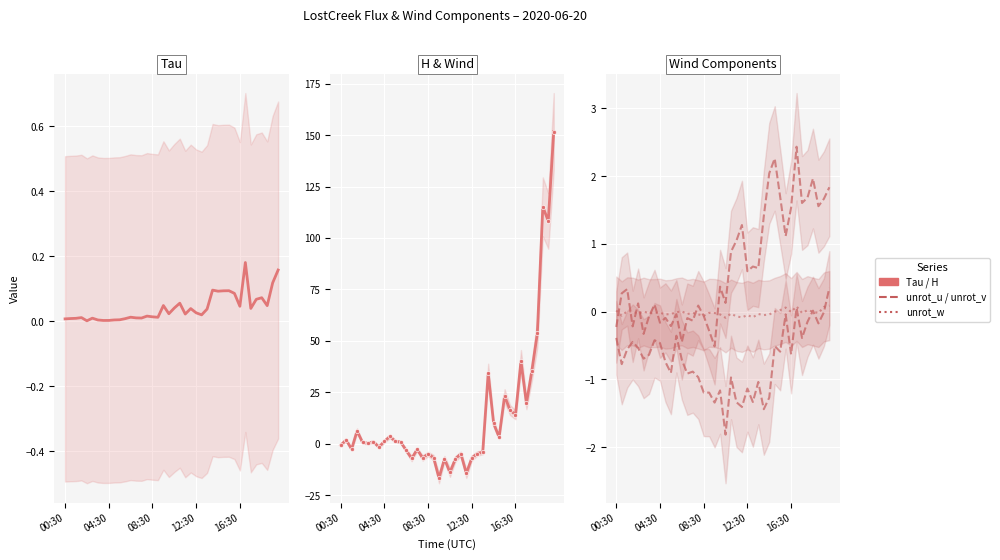

What position from the left is 5?

6